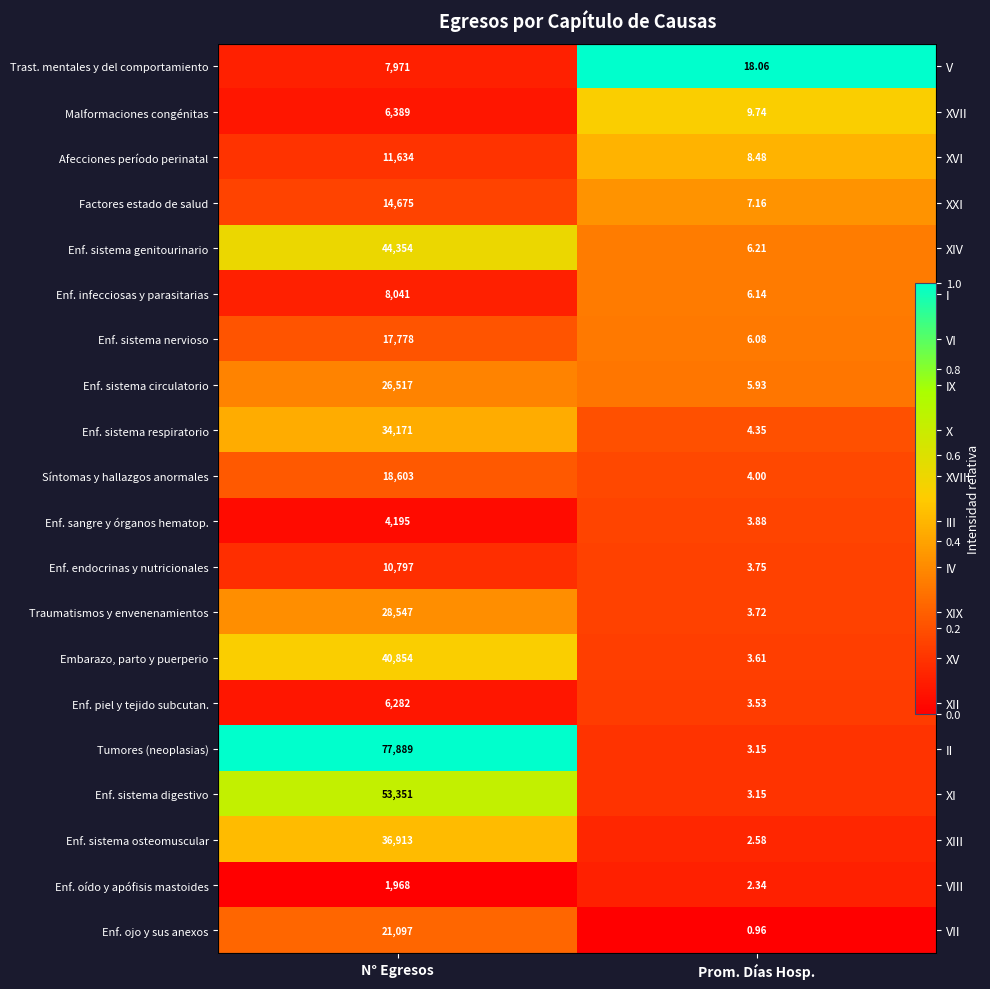

At which label does Enf. sistema osteomuscular reach its minimum?

Prom. Días Hosp.